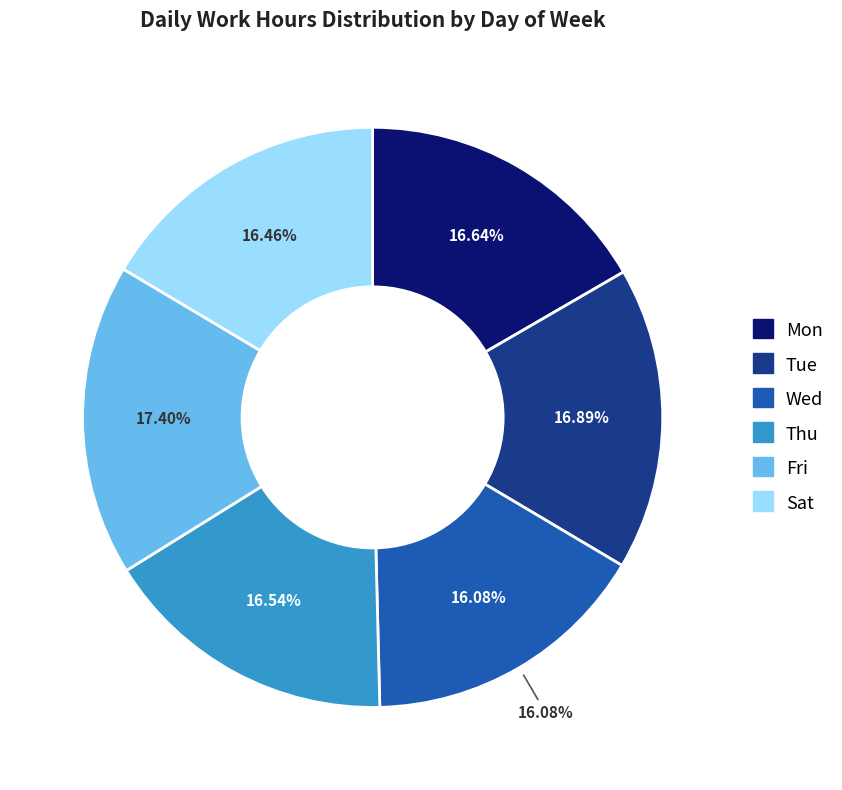

Approximately how many times larger is the value at Wed compared to Sat?

1.0